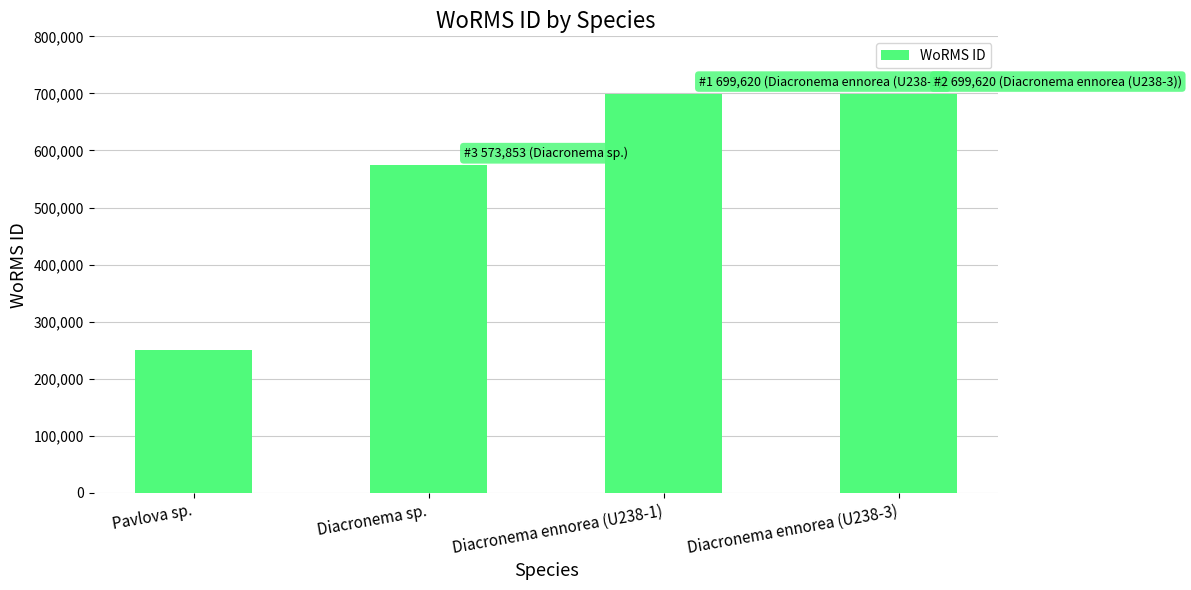

What is the average value?

555706